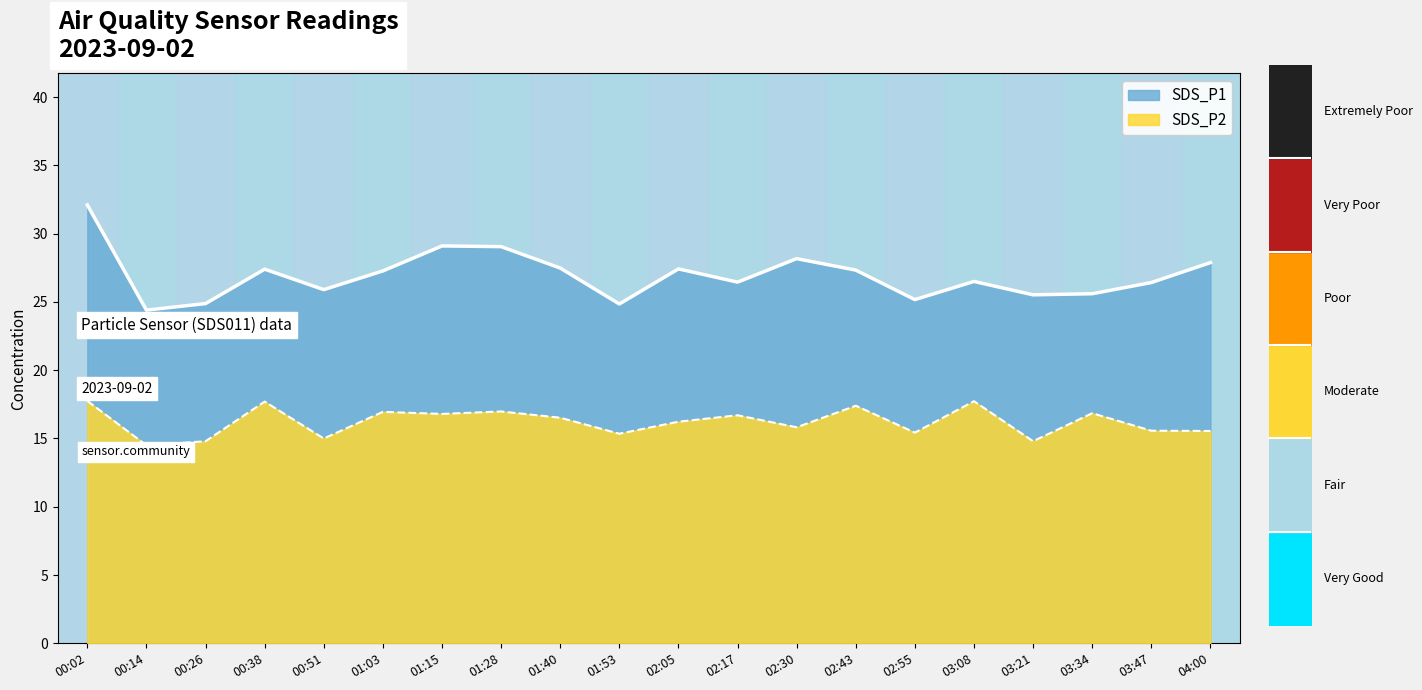

How many interior local valleys does the SDS_P1 series have?

6